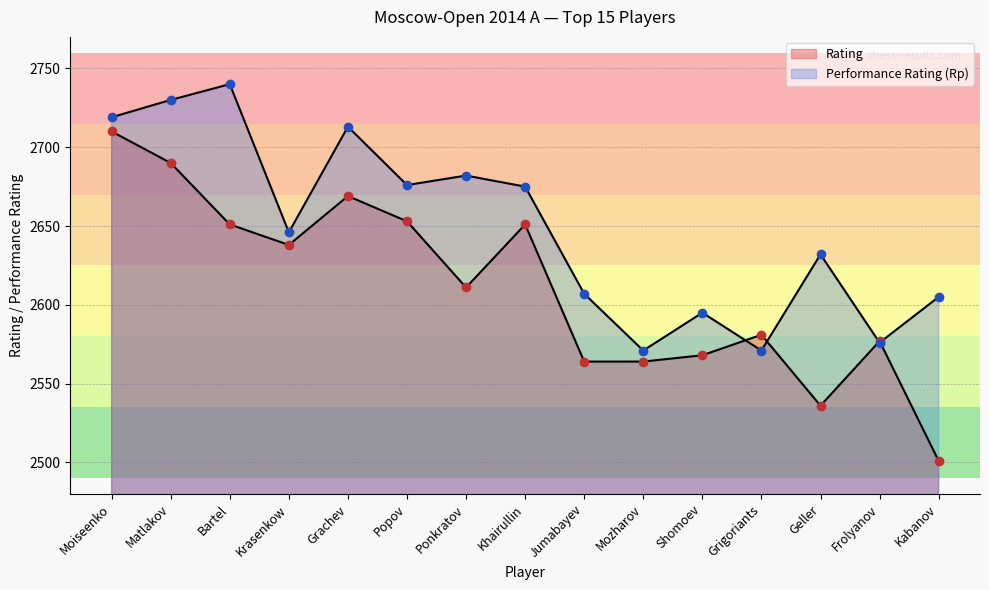

Where is Rp nearest to the value 2655?

Krasenkow